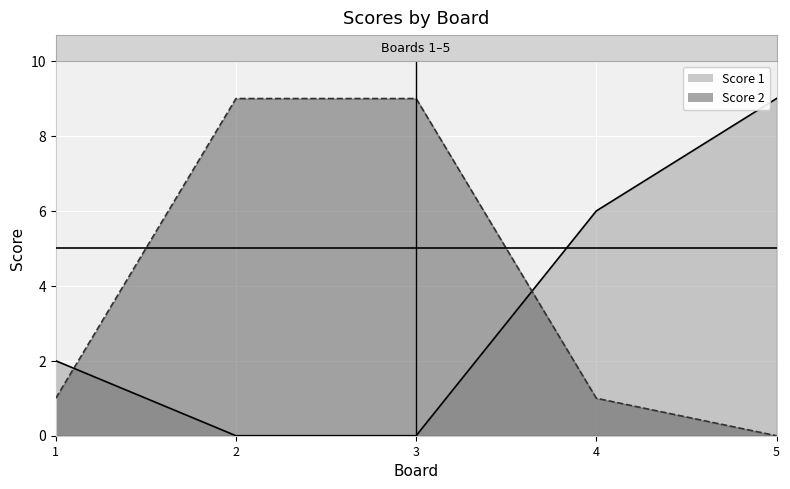

Where does the Score 1 series first go above 2?

4